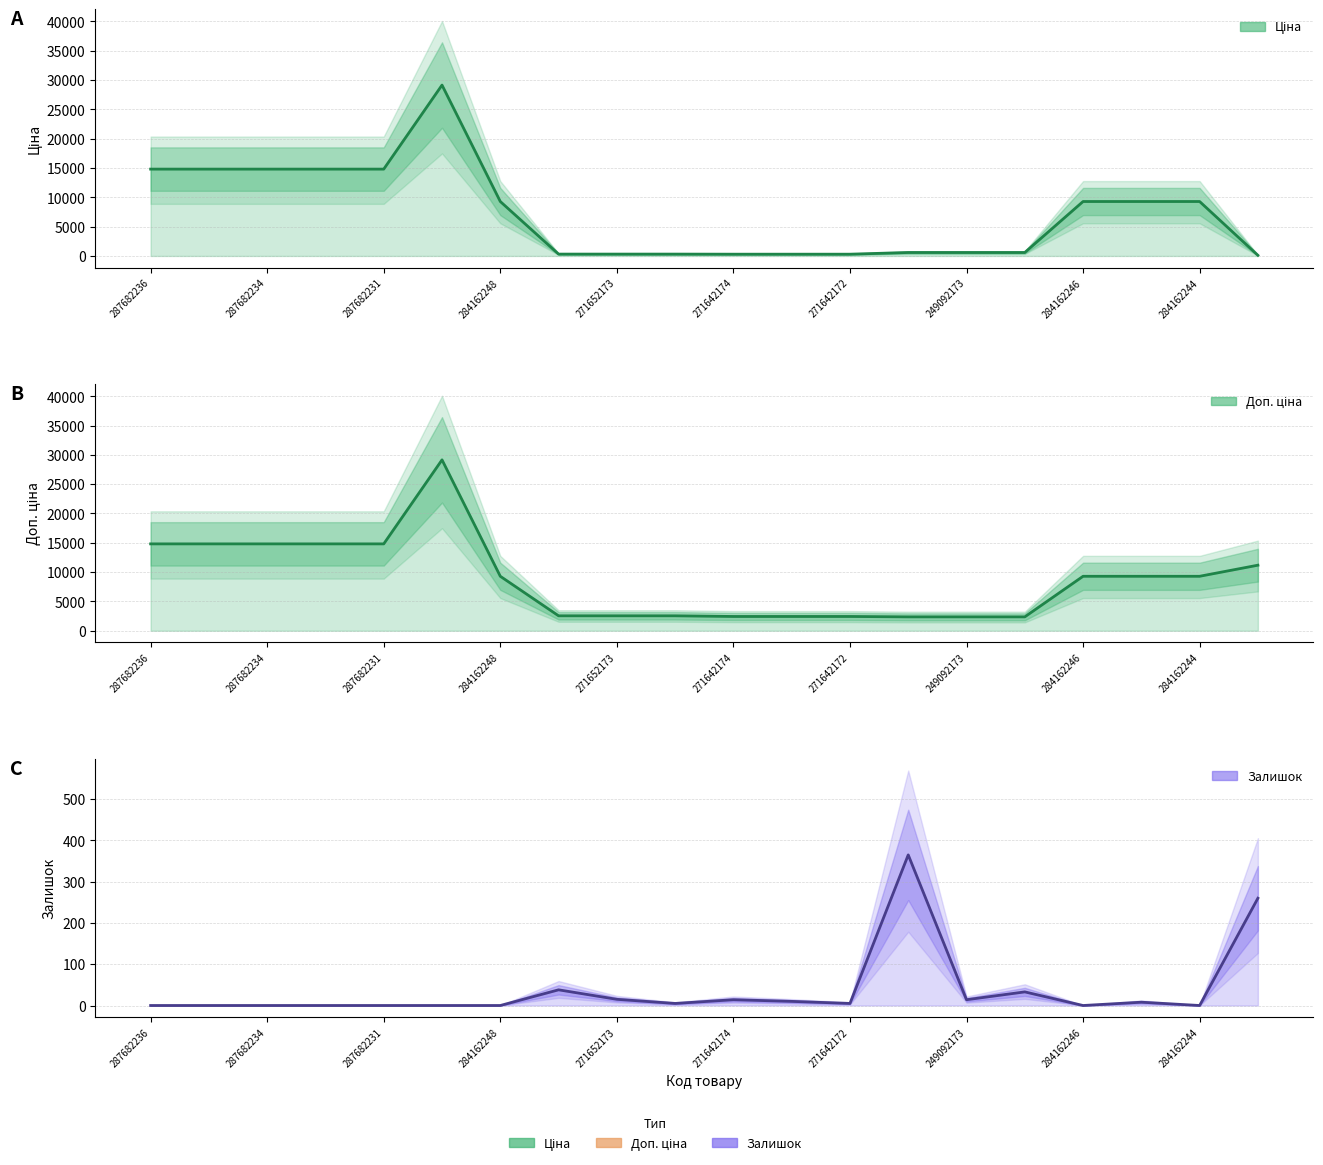

What is the maximum value for Залишок?

365.0